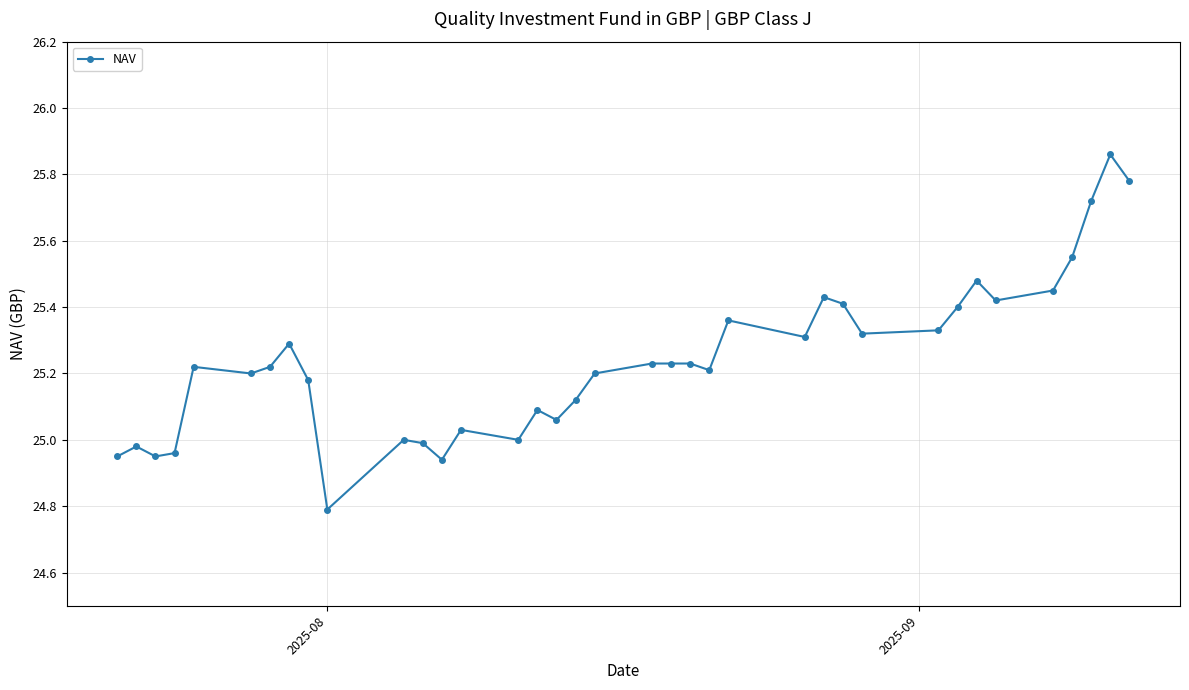

What is the sum of all values?

933.9